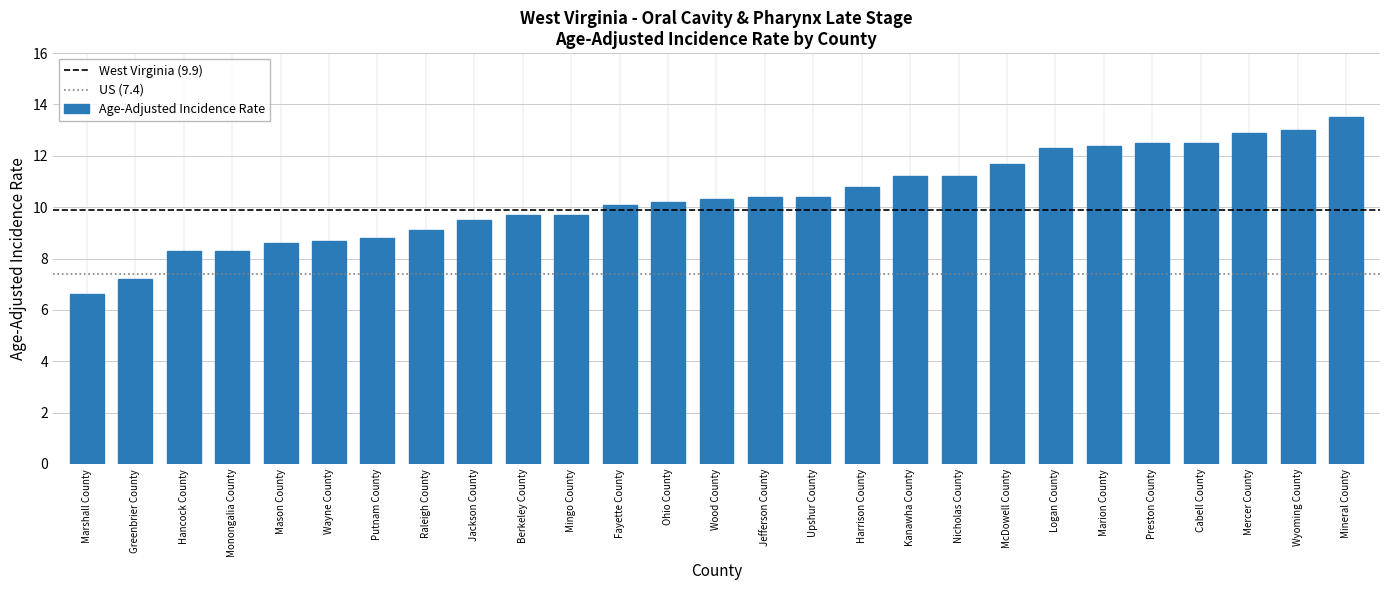

What is the difference between the values at Marshall County and Mercer County?

6.3